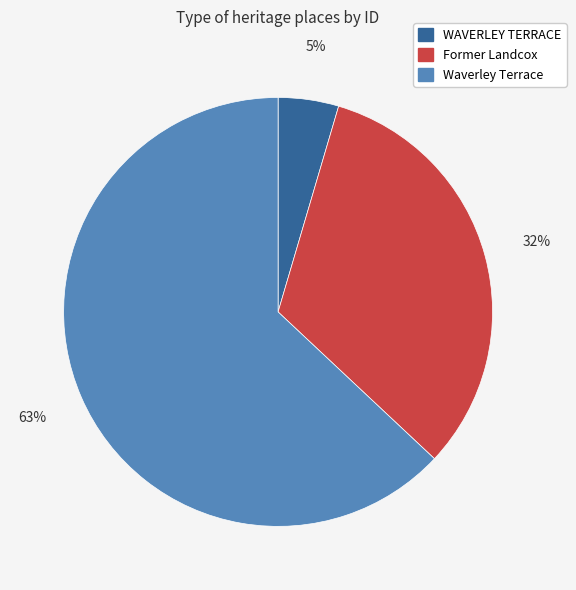

How many segments does this pie chart have?

3